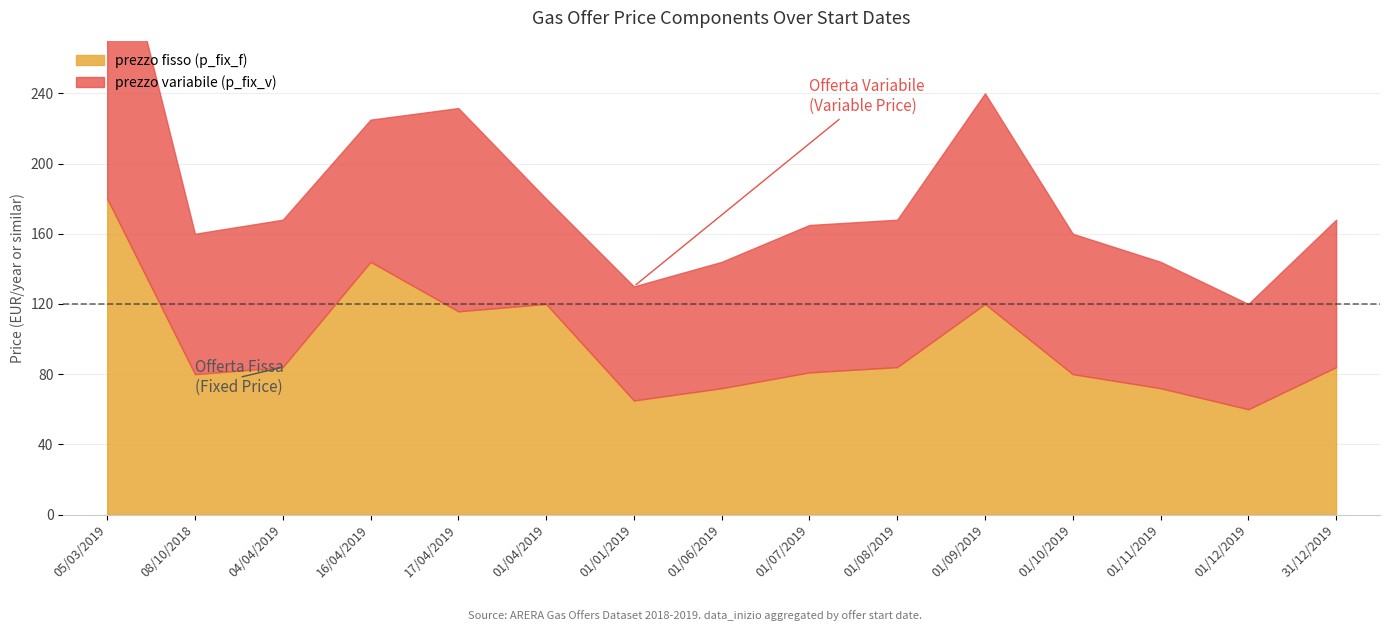

At which category does prezzo variabile (p_fix_v) reach its first local valley?

08/10/2018